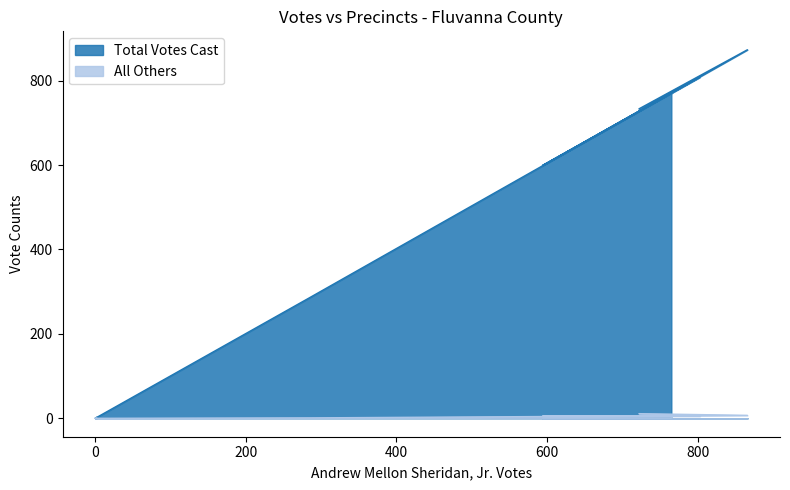

How many lines are shown in the chart?

2